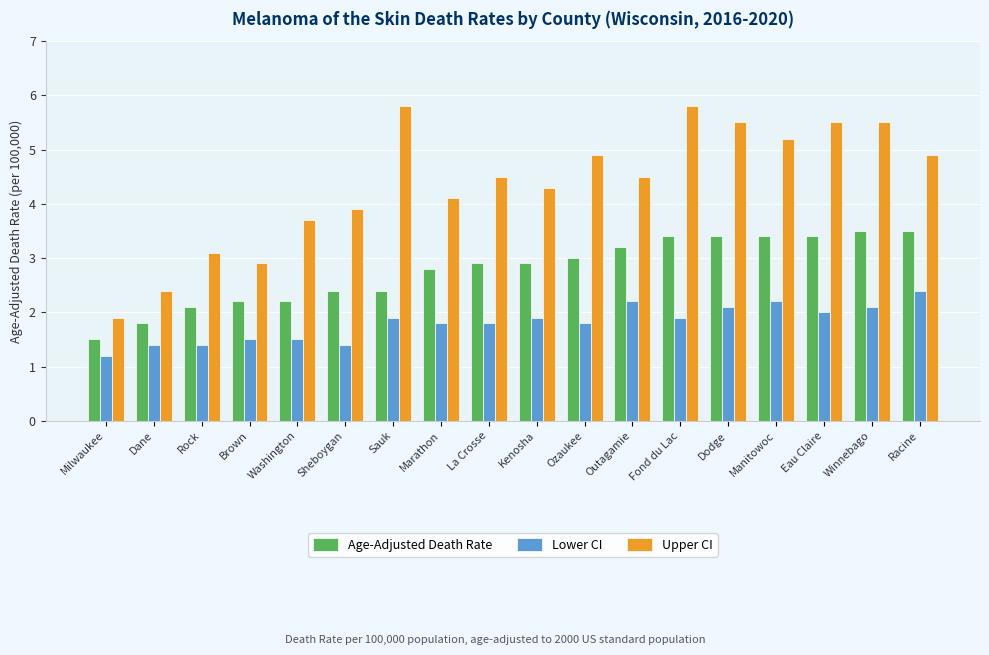

What is the sum of all Age-Adjusted Death Rate values?

50.0